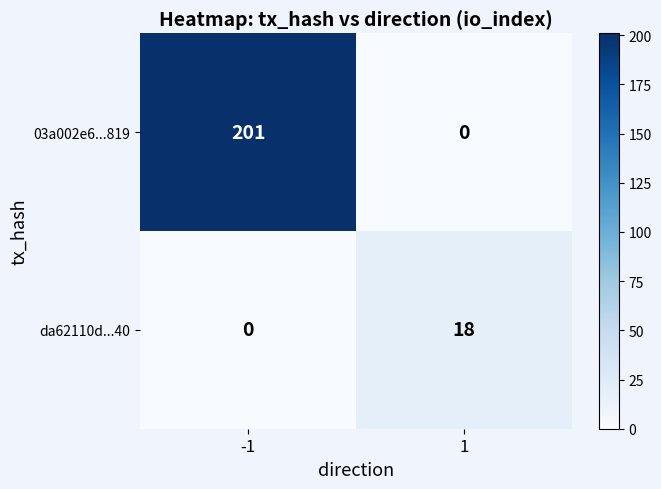

The 03a002e6...819 series shows 0 at 1. True or false?

True